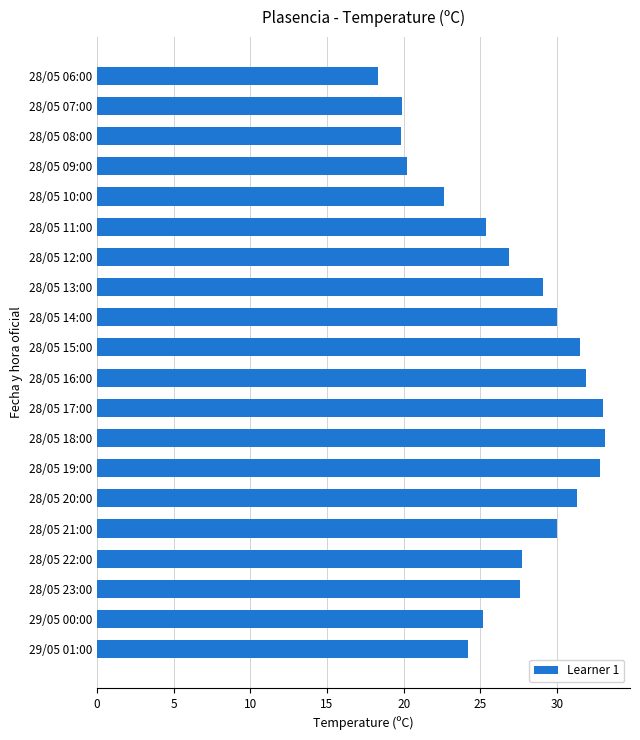

What is the difference between the values at 28/05 07:00 and 29/05 01:00?

4.3